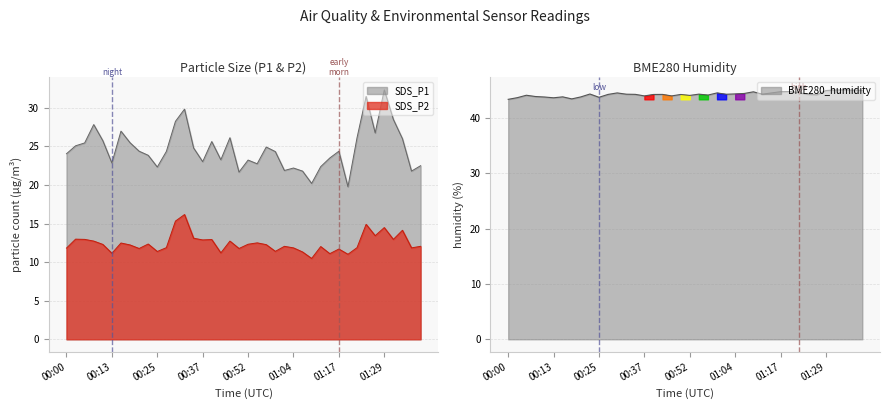

At how many categories does at least one series exceed 42?

40